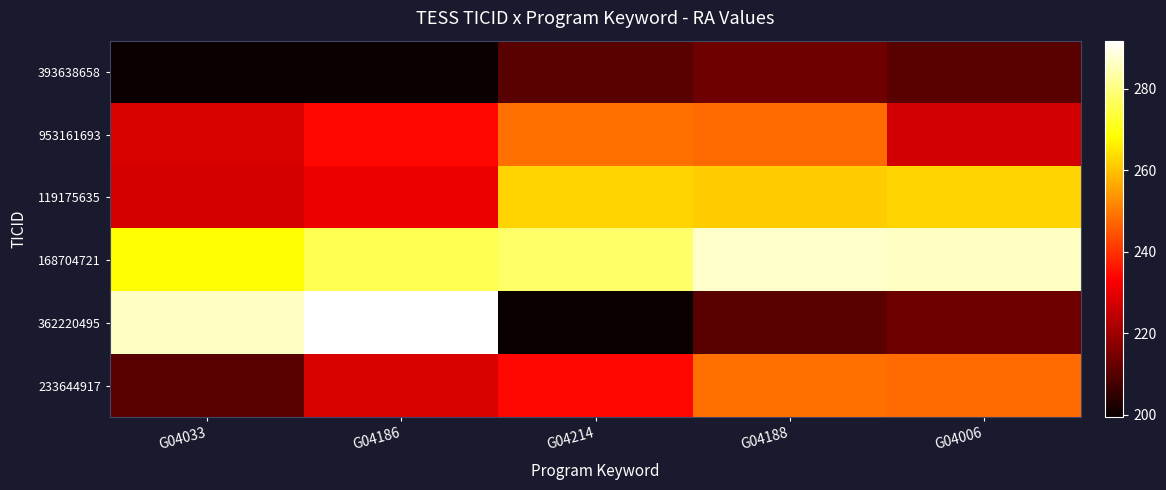

Reading left to right, extract all data points from this chart.

393638658: G04033=199.5	G04186=199.5	G04214=210.5	G04188=213.4	G04006=210.6
953161693: G04033=228.2	G04186=234.2	G04214=248.6	G04188=247.9	G04006=227.0
119175635: G04033=227.3	G04186=231.0	G04214=262.5	G04188=261.2	G04006=262.5
168704721: G04033=268.0	G04186=275.6	G04214=277.8	G04188=286.9	G04006=286.2
362220495: G04033=286.2	G04186=291.8	G04214=199.5	G04188=210.5	G04006=213.4
233644917: G04033=210.6	G04186=228.2	G04214=234.2	G04188=248.6	G04006=247.9